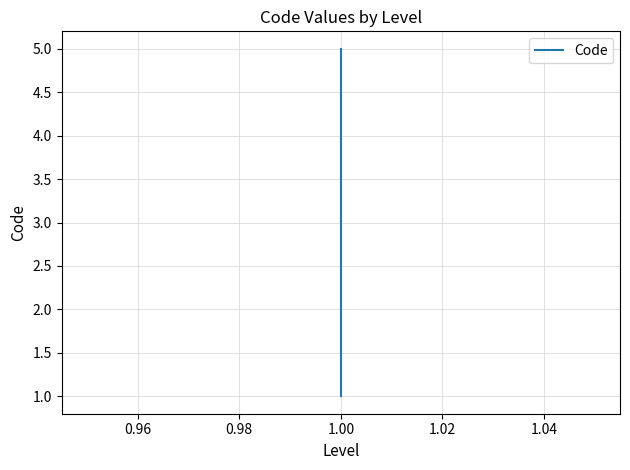

What is the difference between the second highest and minimum values?

3